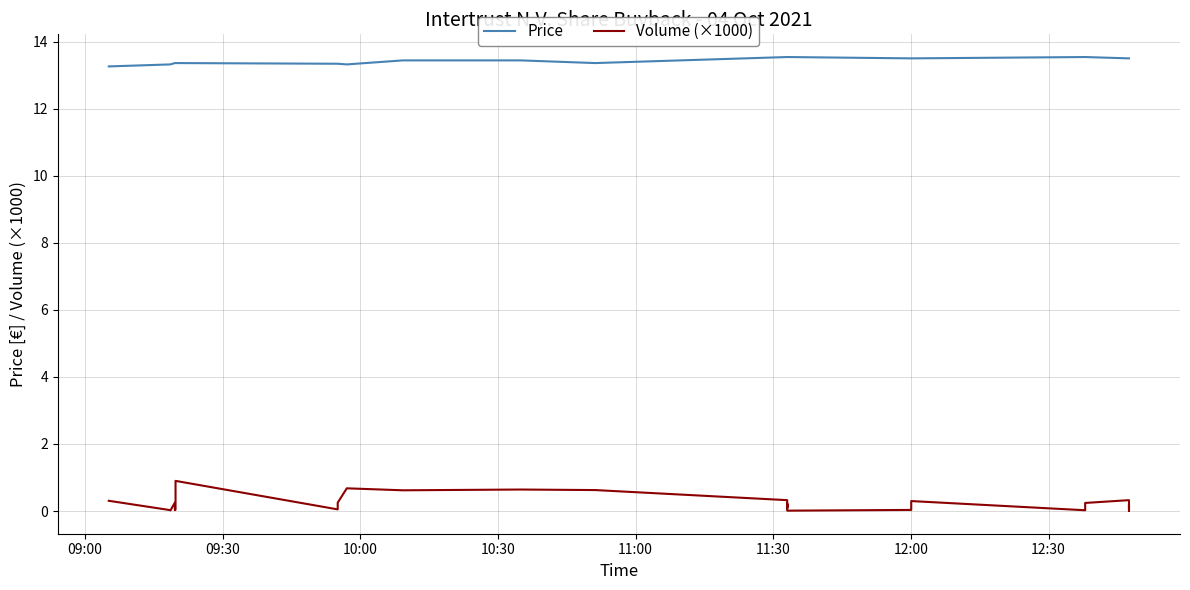

Which series has the largest total across all categories?

Price